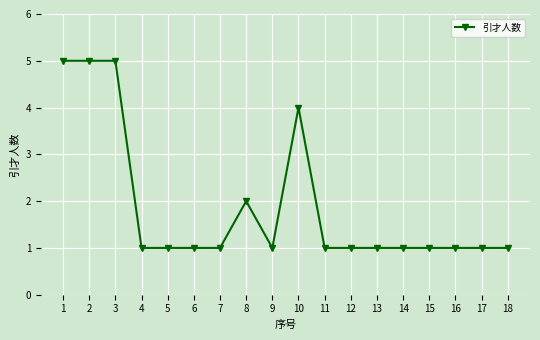

What is the value of the 7th point from the left?

1